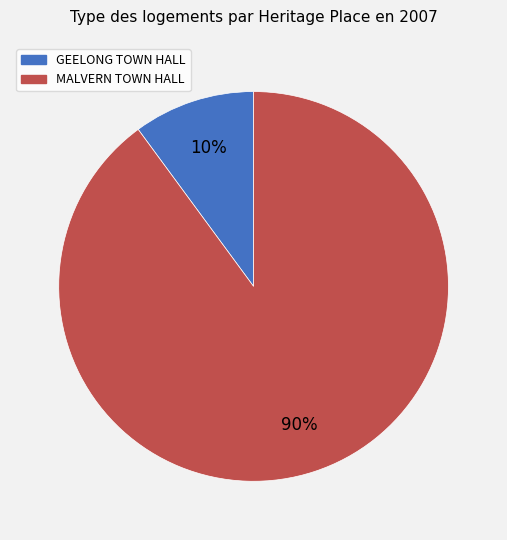

Which has a higher value, MALVERN TOWN HALL or GEELONG TOWN HALL?

MALVERN TOWN HALL